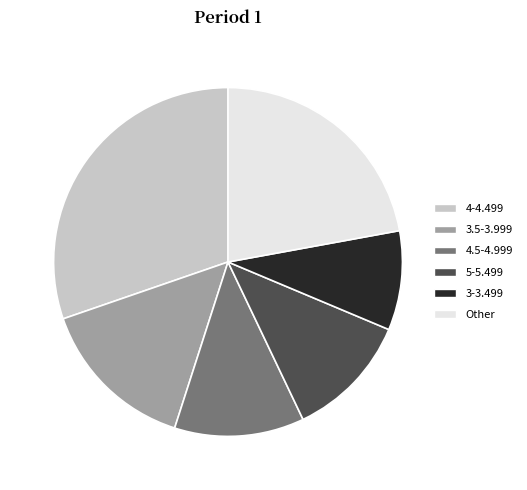

What is the smallest slice in the pie chart?

3-3.499